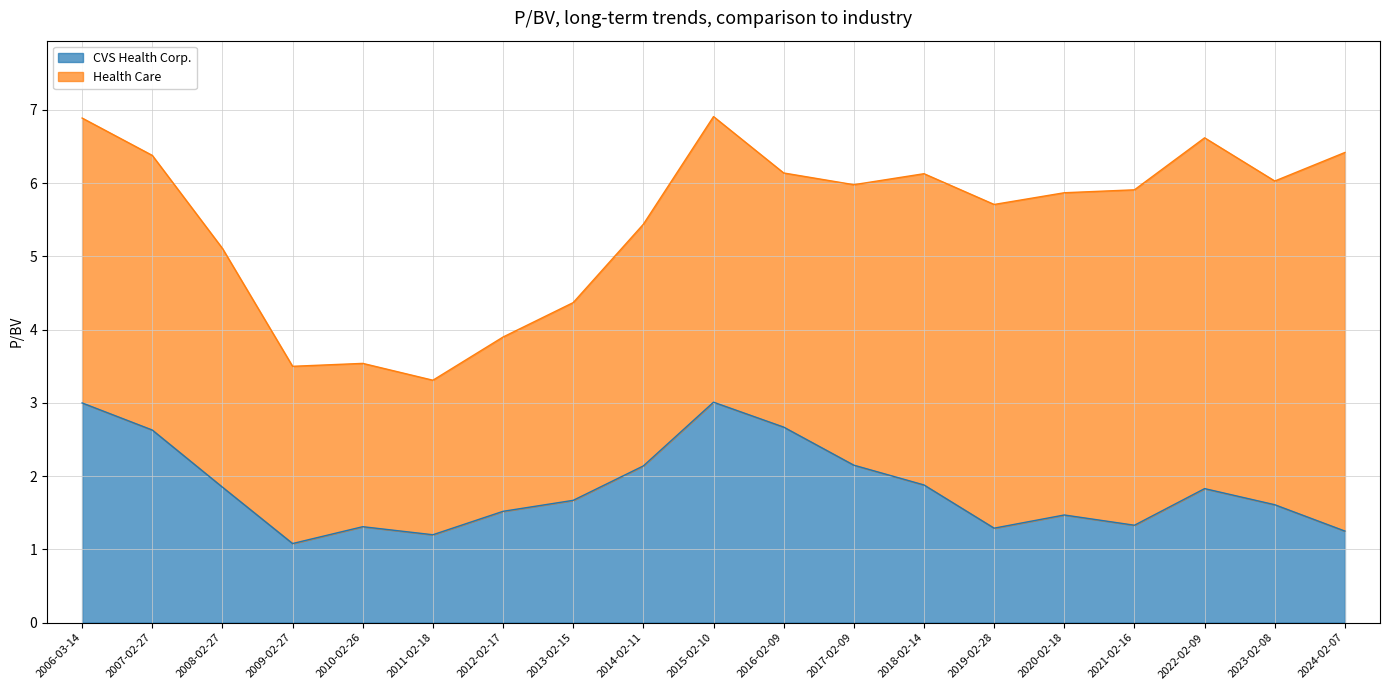

The value at 2017-02-09 is 3.4. True or false?

False